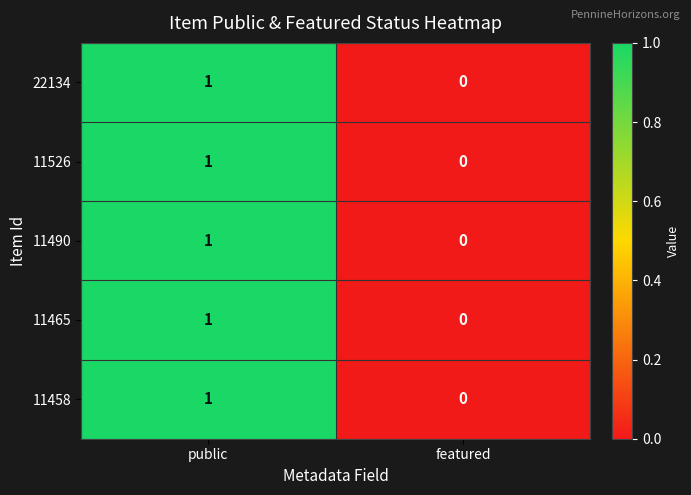

Which category has the highest value across all series?

public